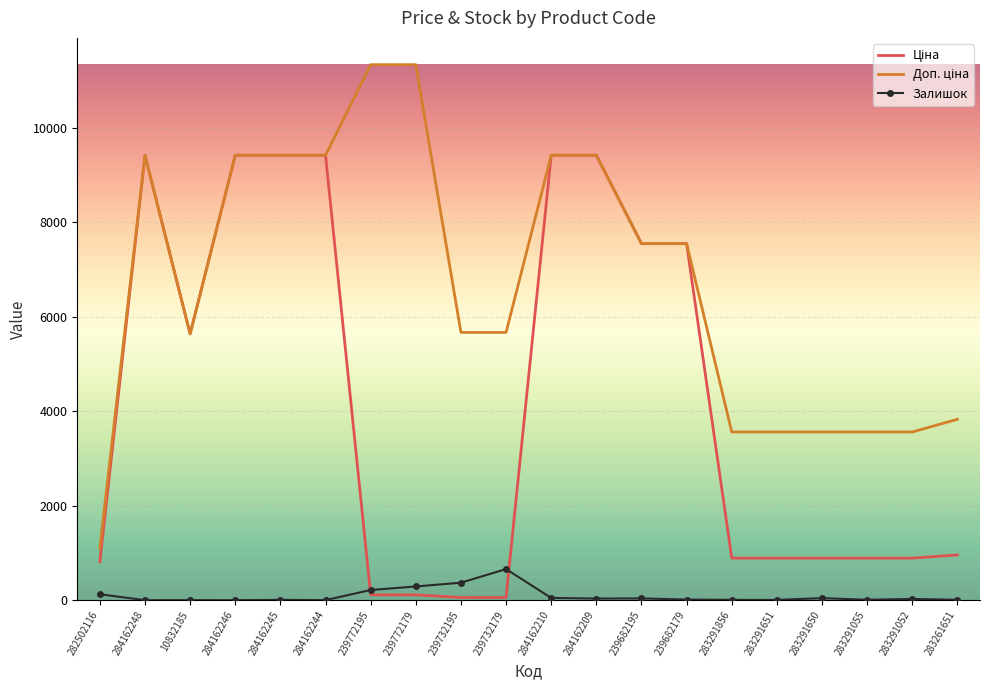

The value of Залишок at 239772179 is 290.0. True or false?

True